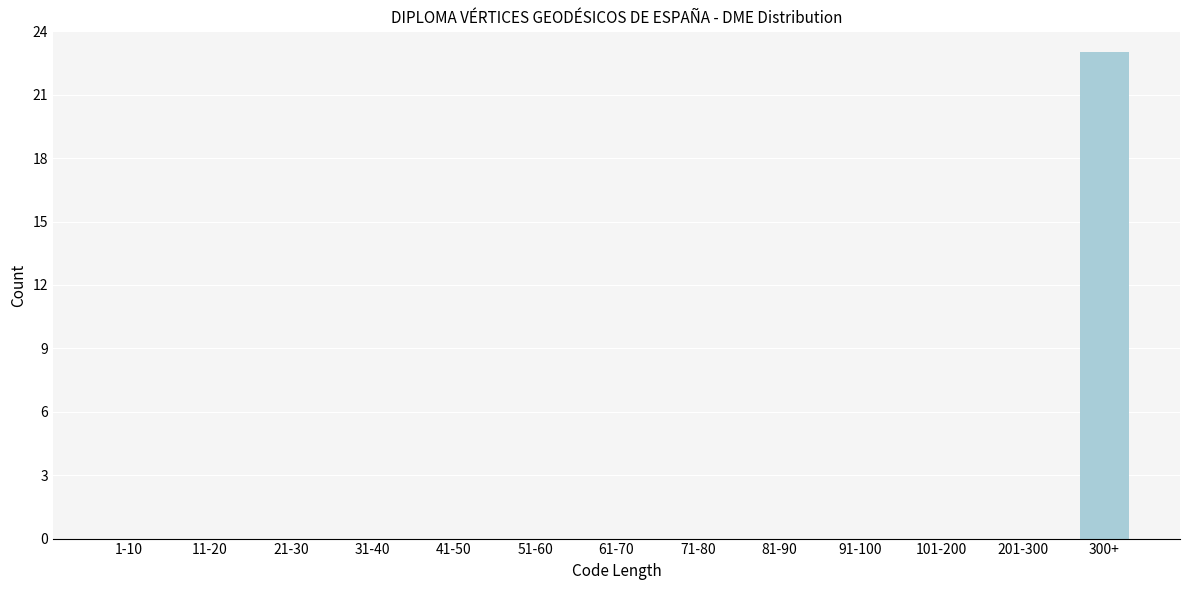

Reading left to right, what are all the values shown in this chart?

1-10=0	11-20=0	21-30=0	31-40=0	41-50=0	51-60=0	61-70=0	71-80=0	81-90=0	91-100=0	101-200=0	201-300=0	300+=23